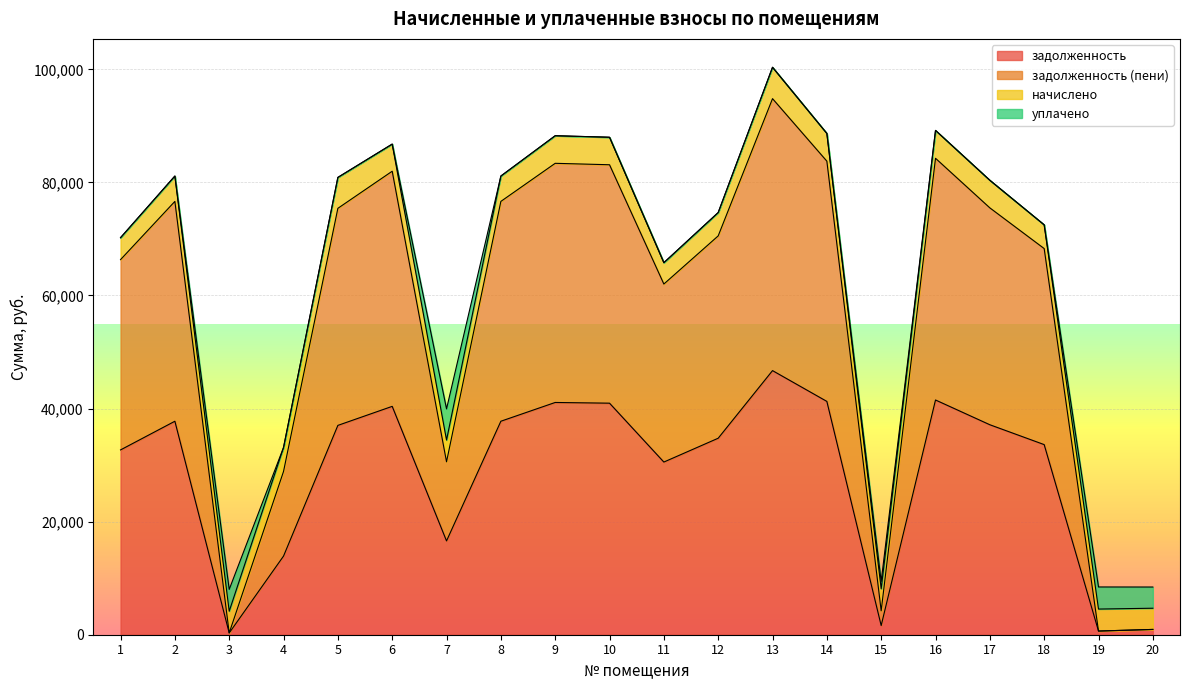

At which category is the sum across all series the highest?

13